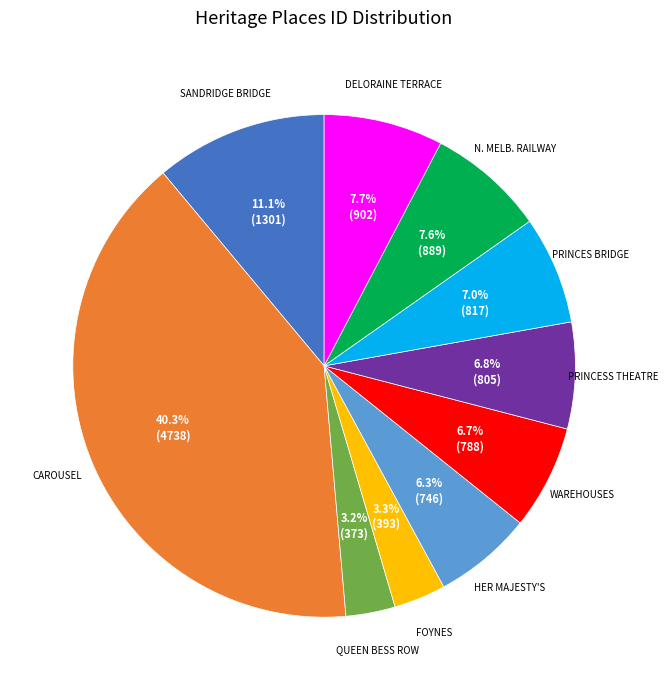

Is there any slice that represents more than half of the pie?

No